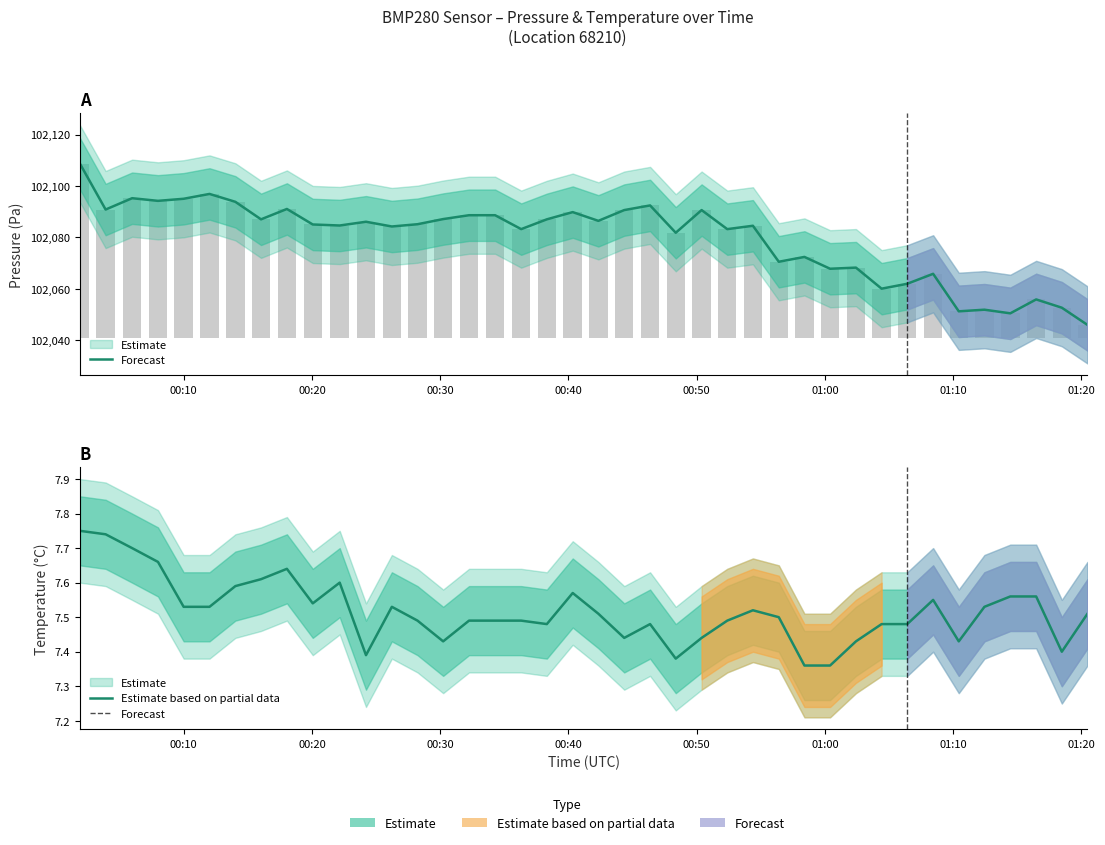

What is the value of the temperature (mean) bar at the 4th from the left?

7.7